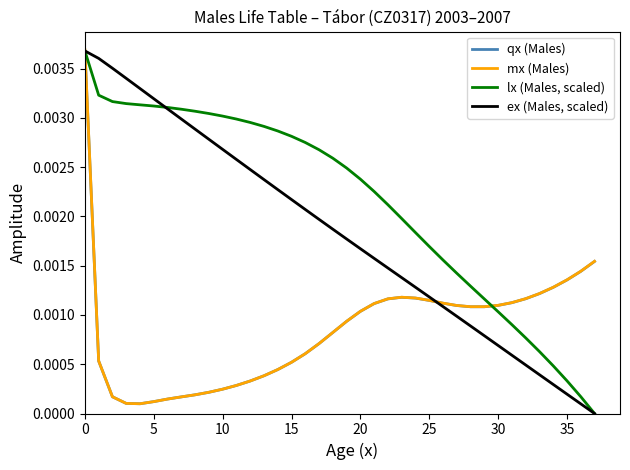

Which series has the largest total across all categories?

lx (Males, scaled)